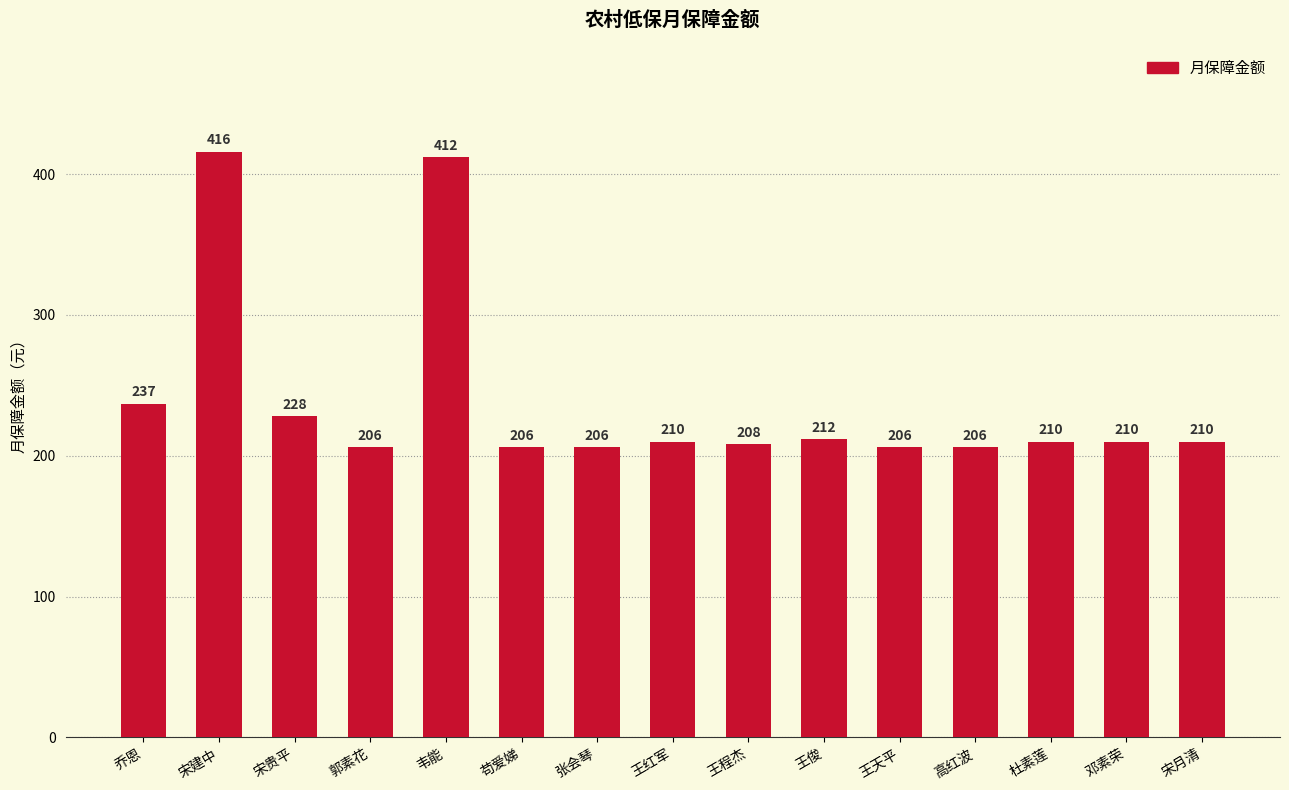

Between 高红波 and 王俊, which is larger?

王俊